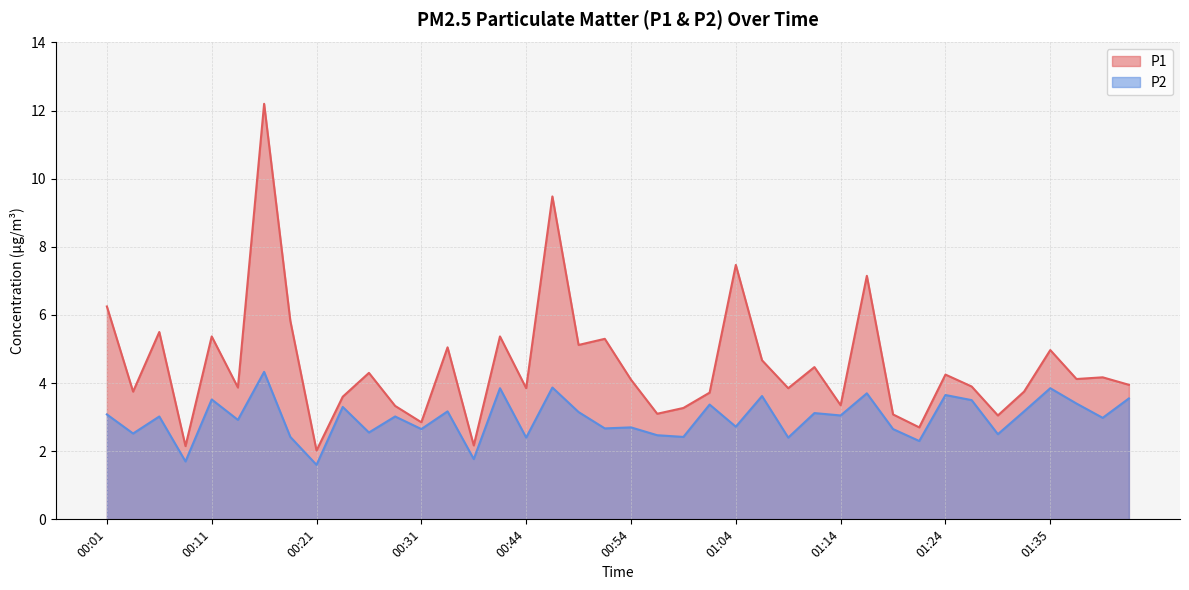

Is the value of P2 at 00:44 greater than the value of P1 at 00:46?

No